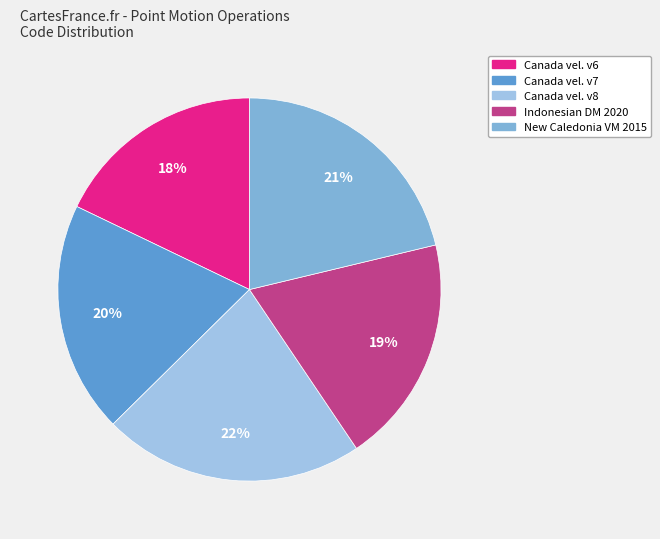

To the nearest percent, what is the difference between the largest and smallest slice percentages?

4%